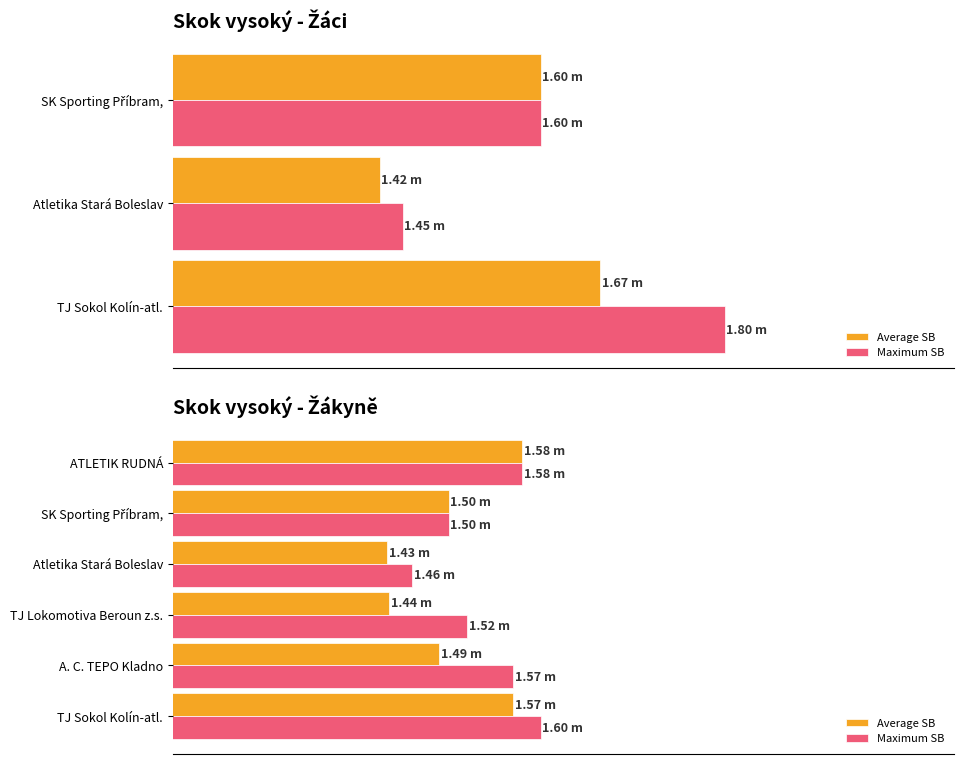

What is the approximate value of Average SB at SK Sporting Příbram,?

1.5